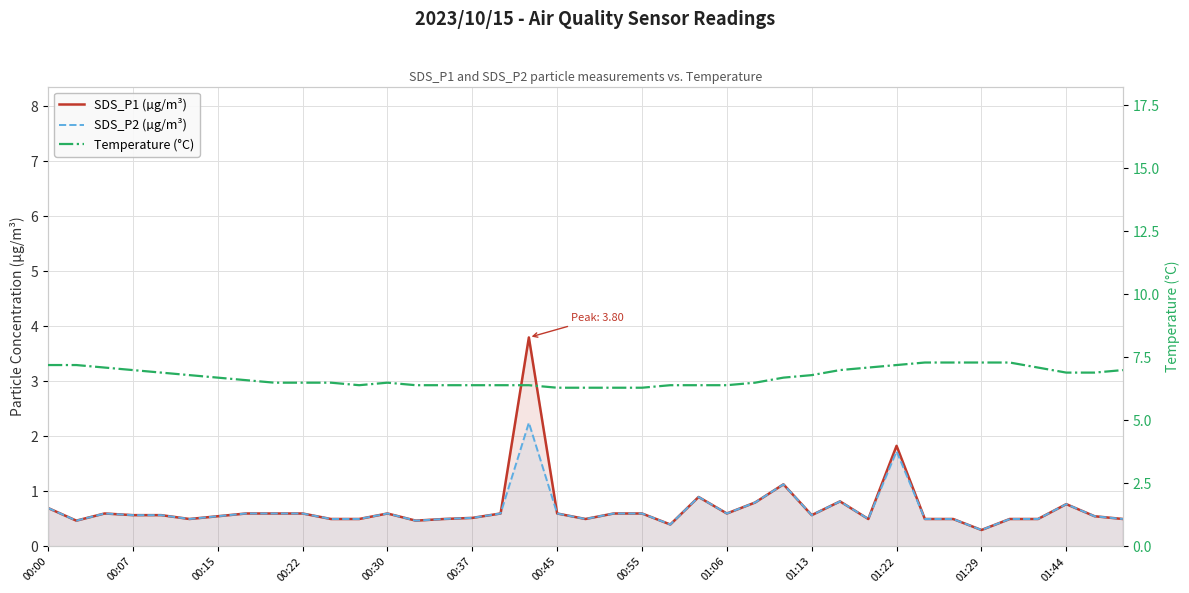

Does the chart display data point markers on the line(s)?

No